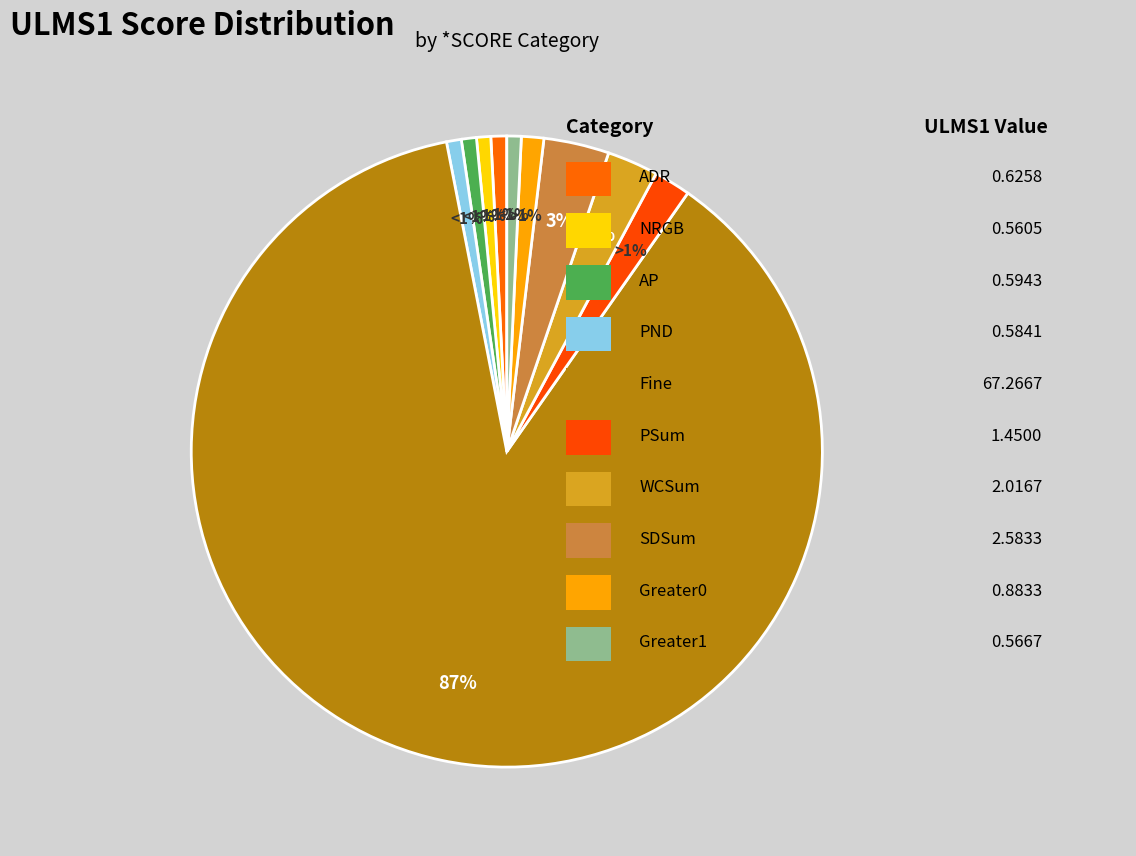

Is Fine the majority of the pie?

Yes